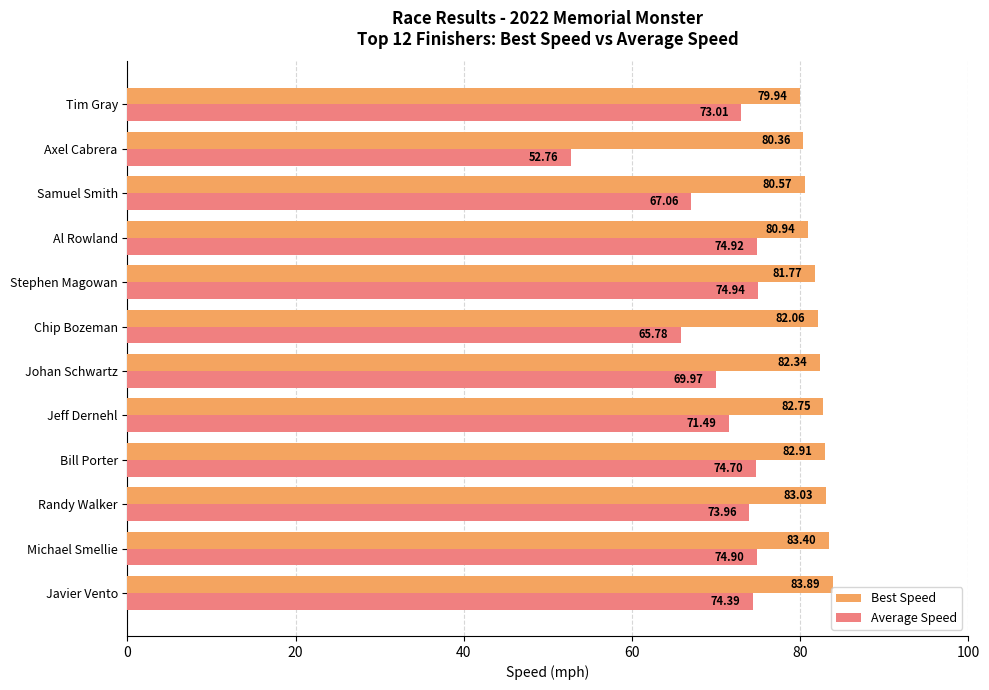

What is the difference between the highest and lowest values at Stephen Magowan?

6.8